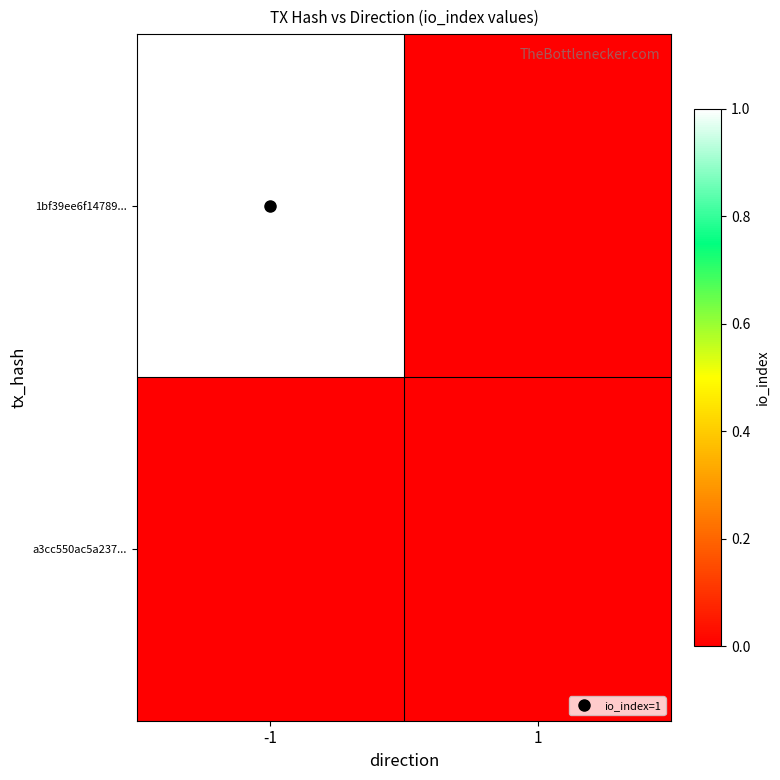

What is the difference between the highest and lowest values at -1?

1